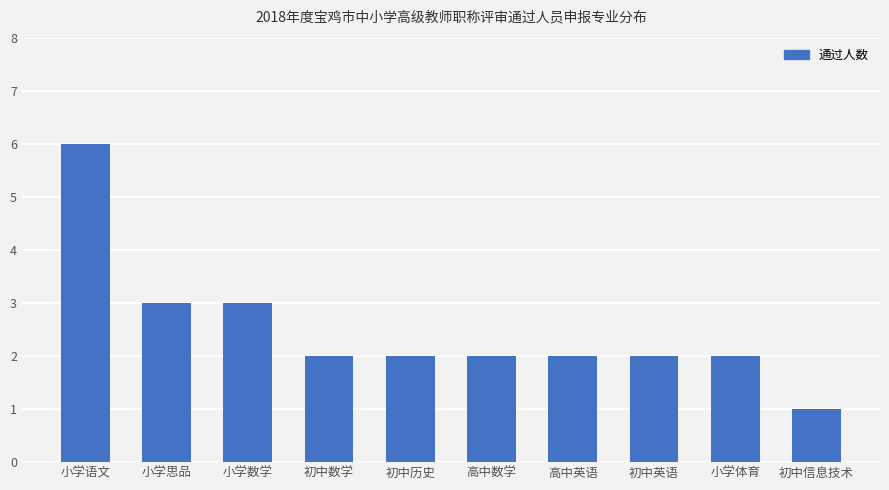

How many values are between 2 and 3?

8